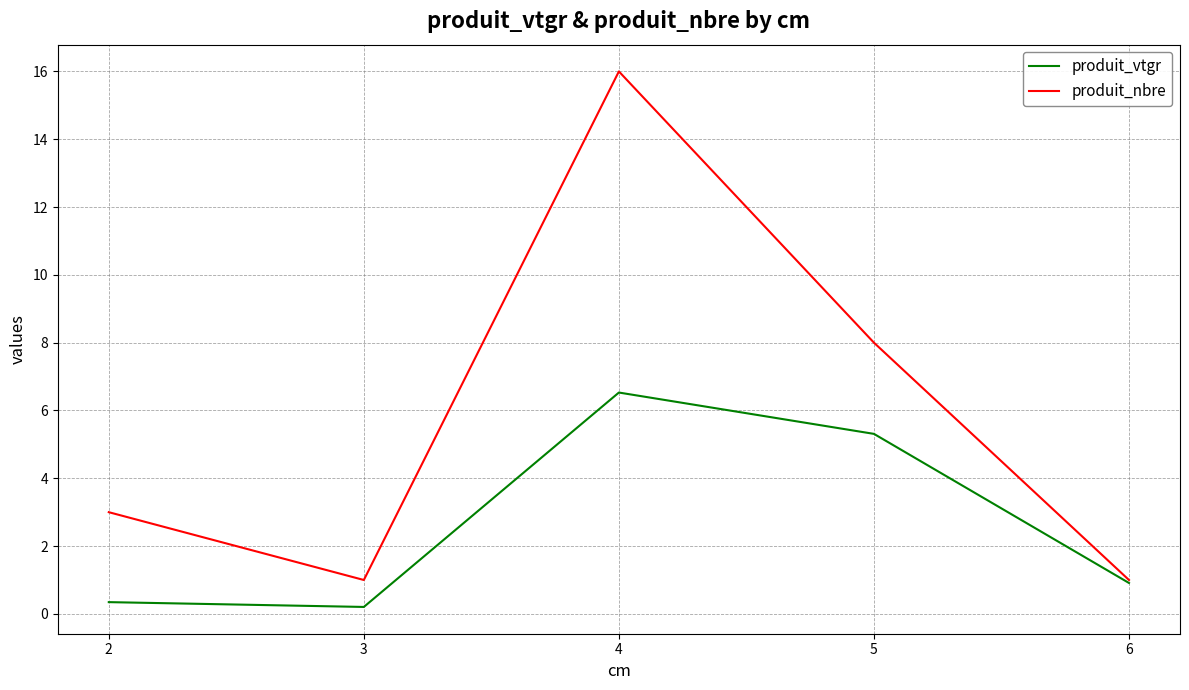

At which category is the sum across all series the highest?

4